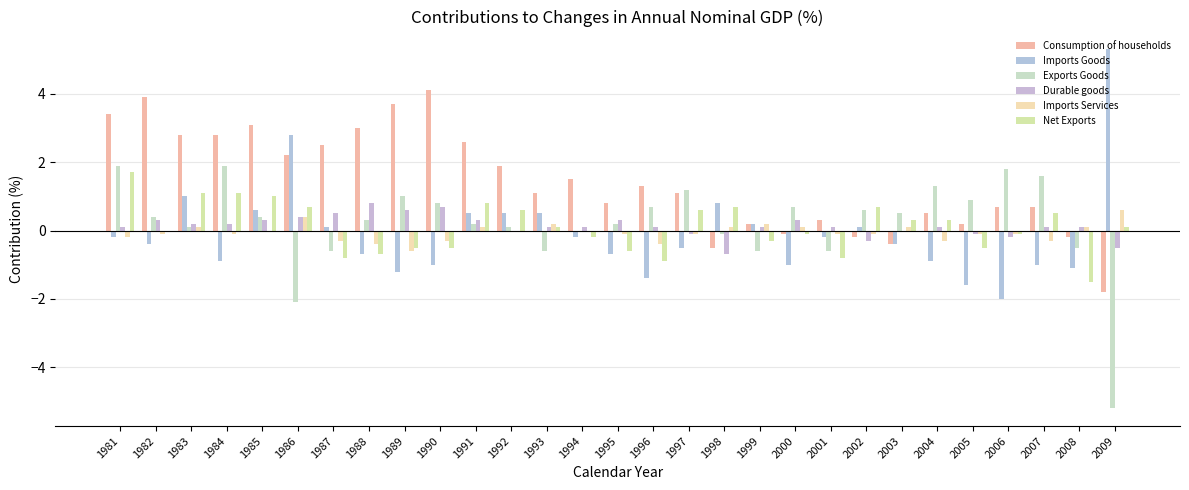

How many positive values does the Consumption of households series have?

23